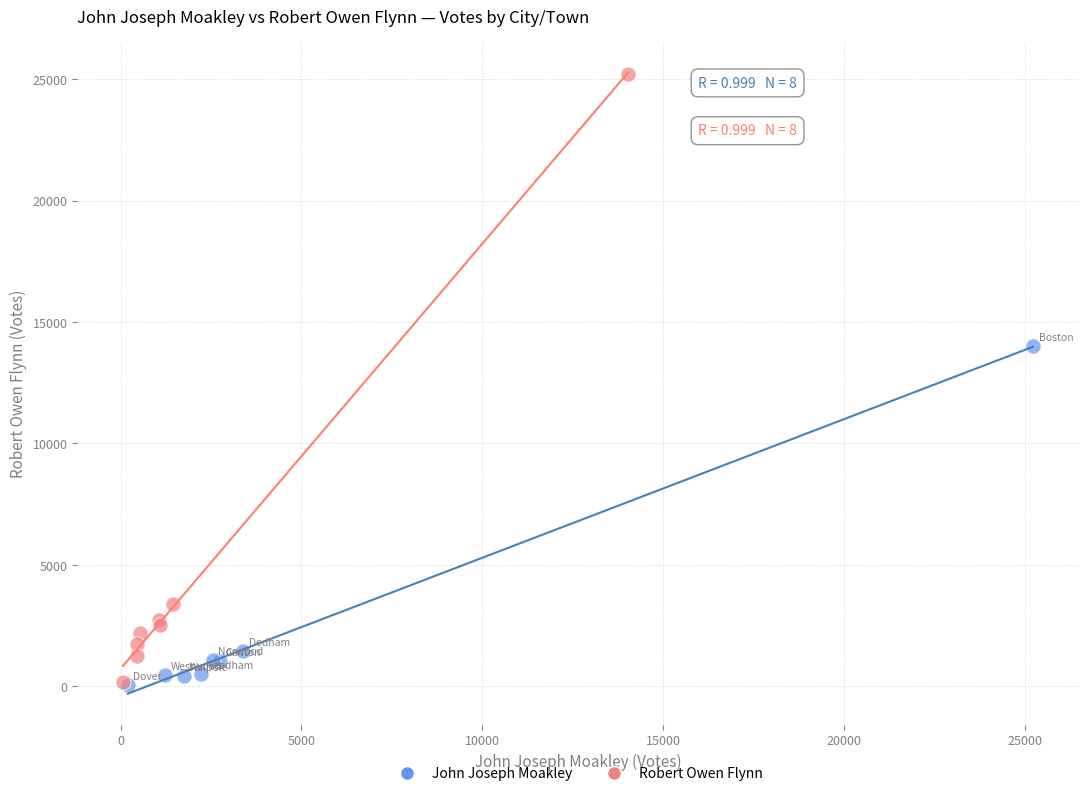

Which series has the largest Y range (max minus min)?

Robert Owen Flynn